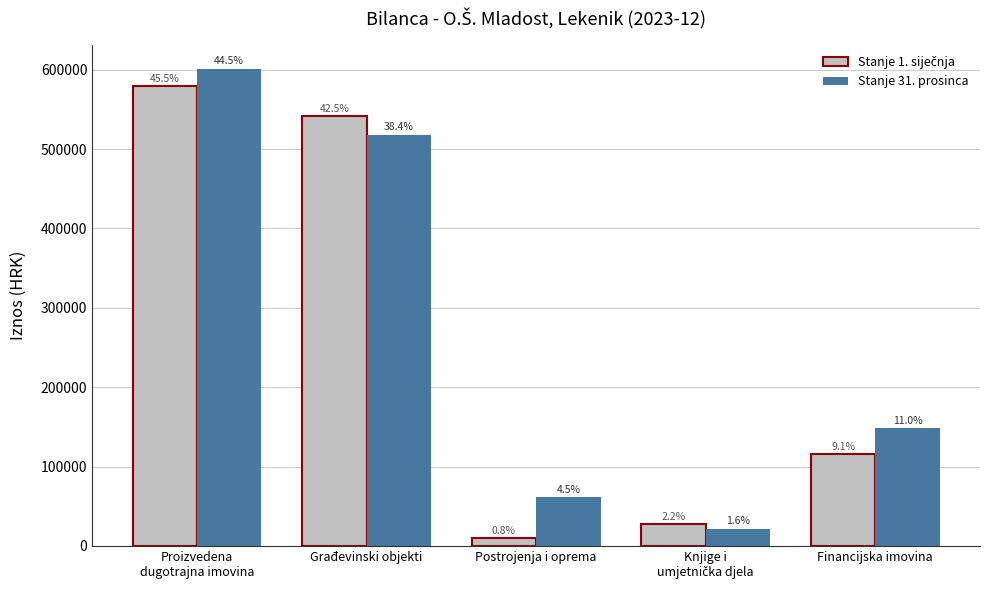

At which label does Stanje 31. prosinca reach its minimum?

Knjige i
umjetnička djela